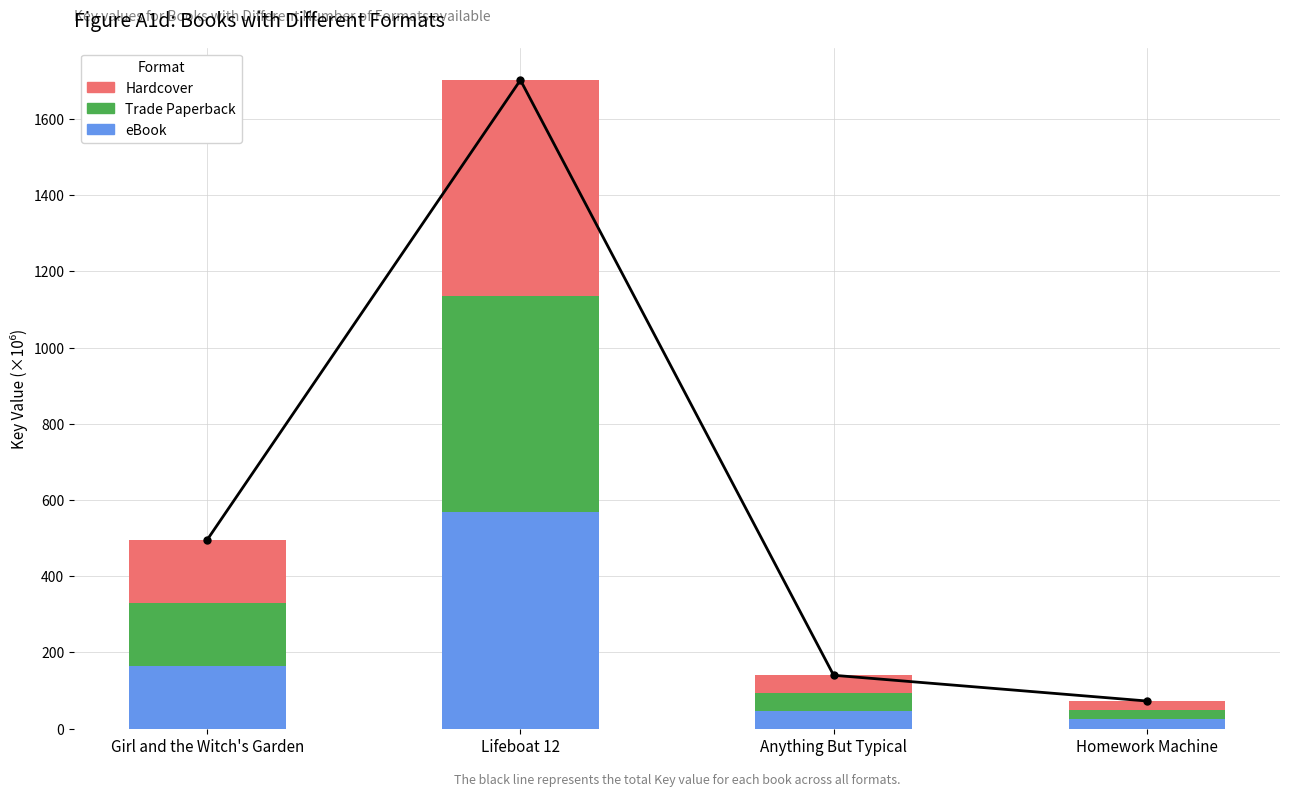

What is the total value across all series at Anything But Typical?

279.6